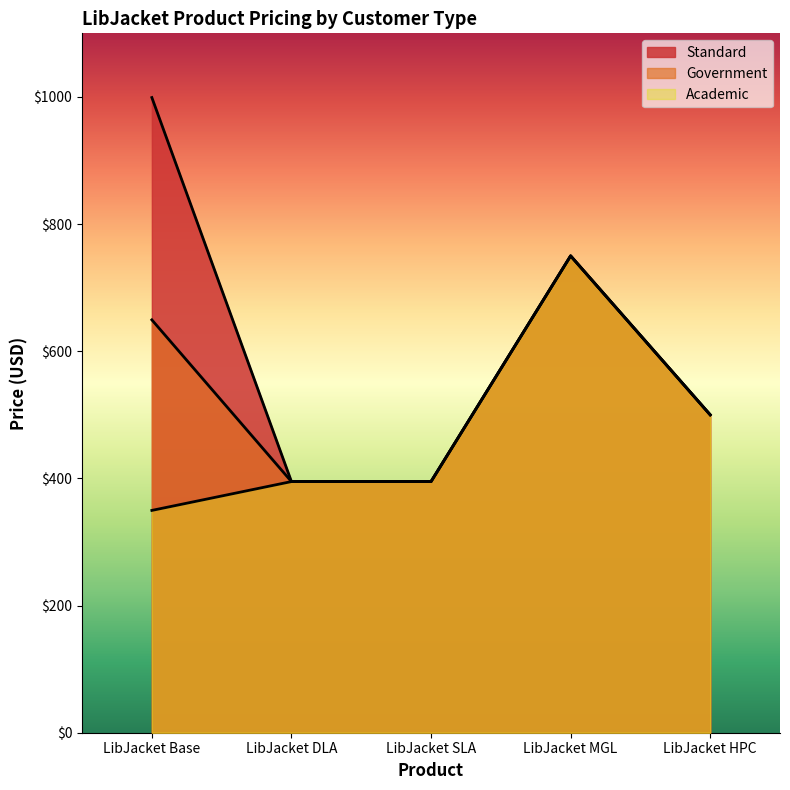

How many lines are shown in the chart?

3